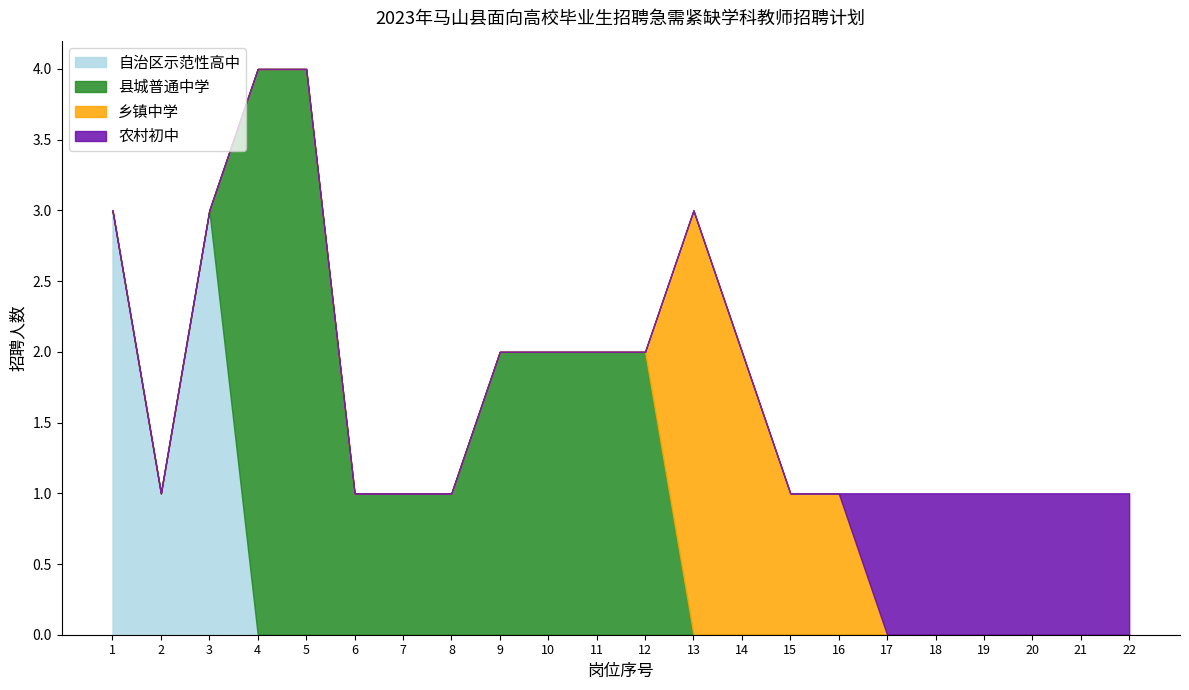

What is the sum of the 县城普通中学 values at 12 and 17?

2